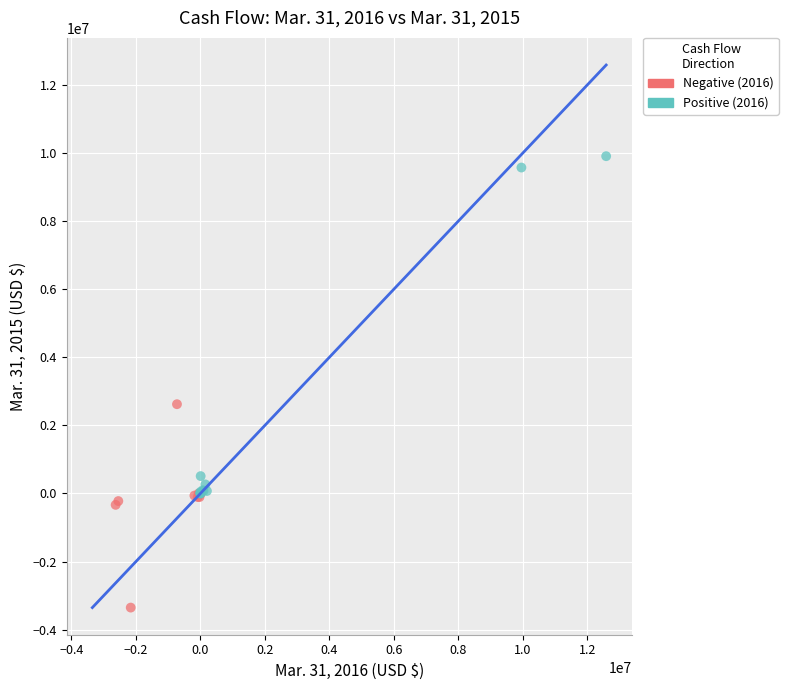

Which series contains the lowest Y value?

Negative (2016)